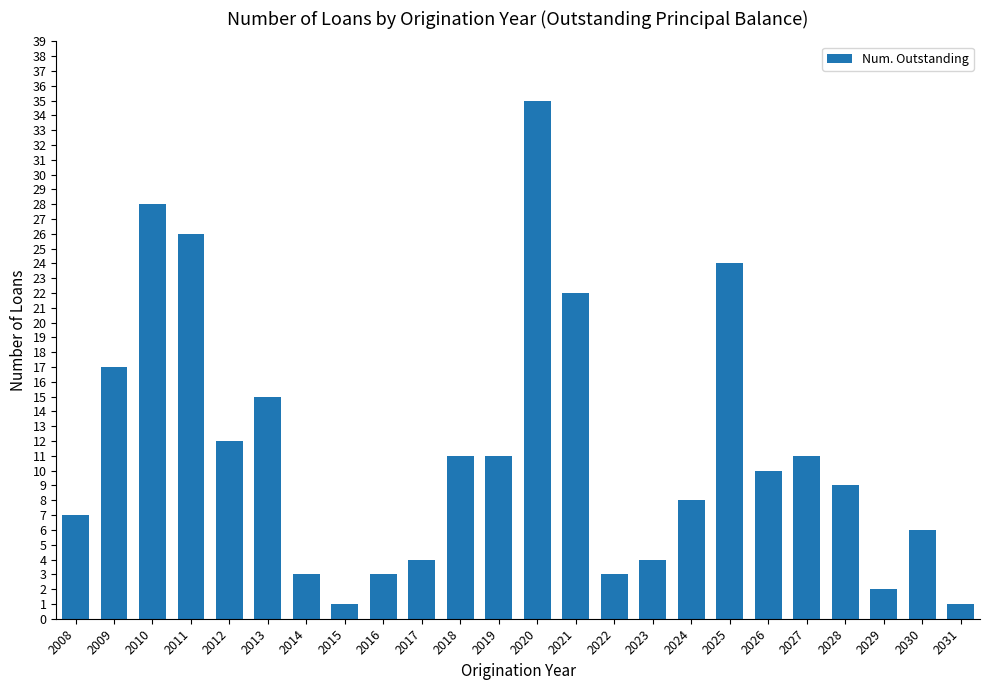

What is the value of the 1st bar from the left?

7